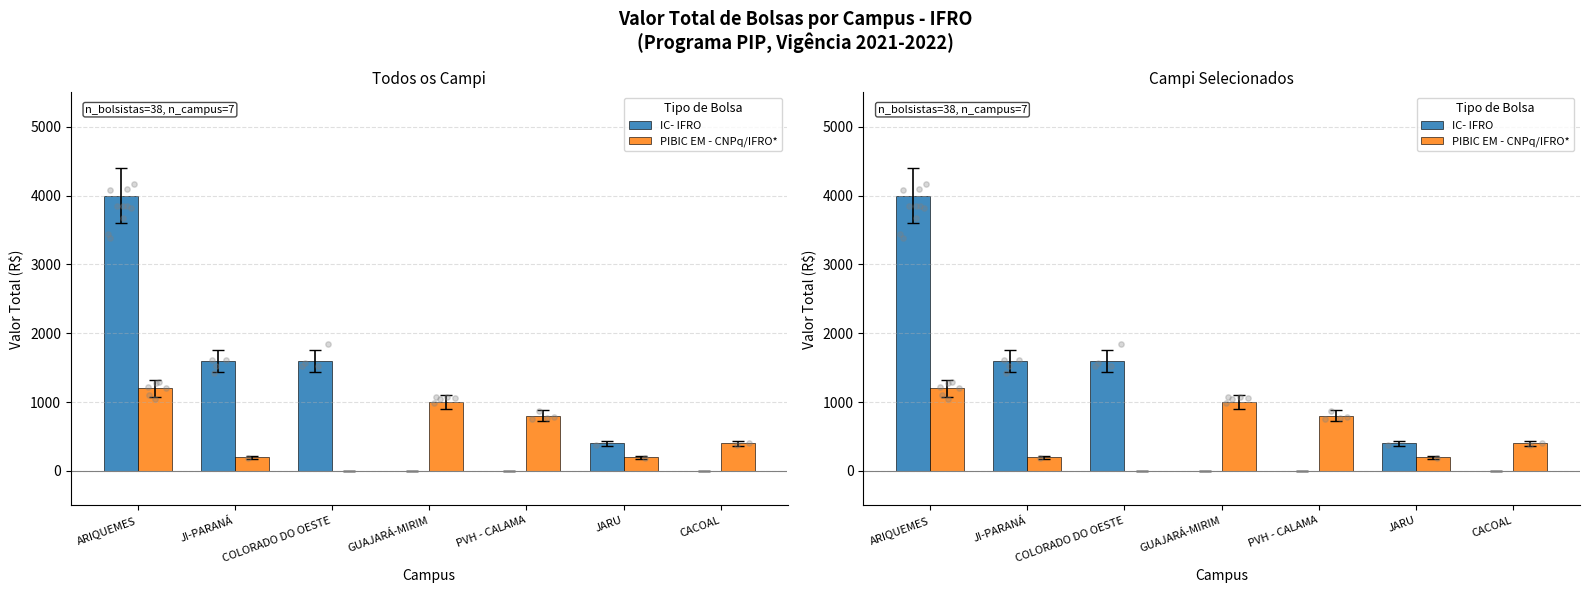

What is the total value across all series at ARIQUEMES?

5200